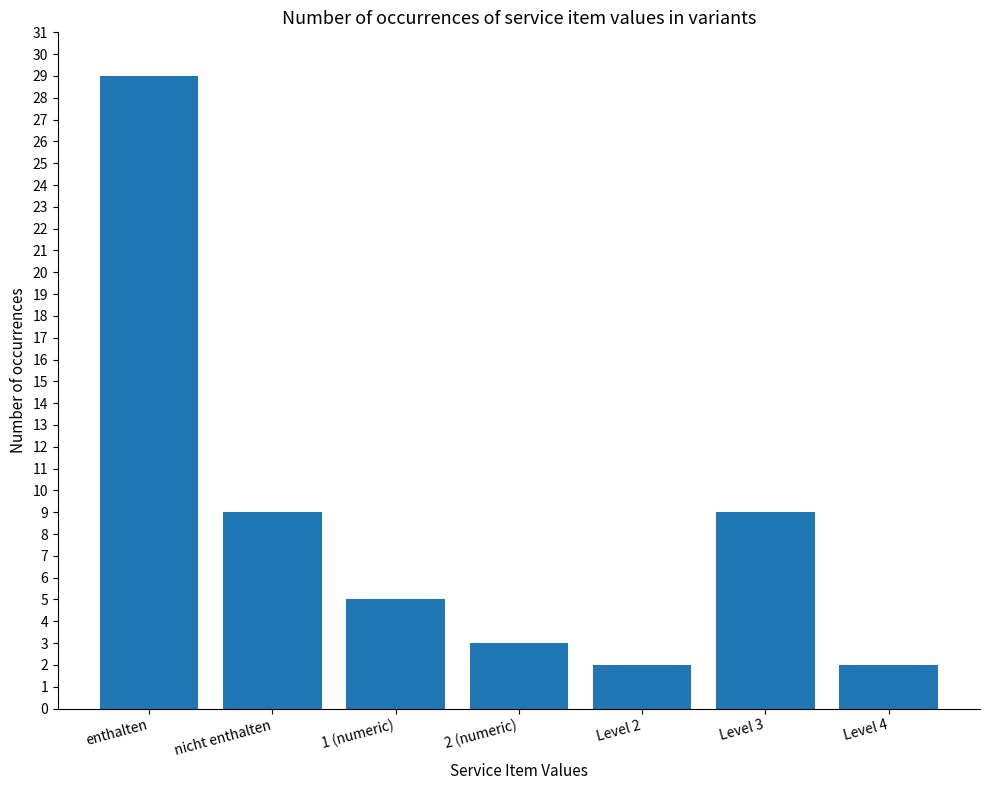

What is the sum of all values?

59